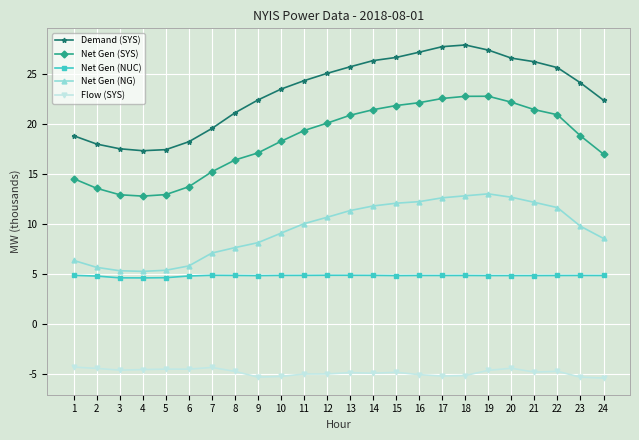

Rank the series by their average value, from highest to lowest.

Demand (SYS), Net Gen (SYS), Net Gen (NG), Net Gen (NUC), Flow (SYS)